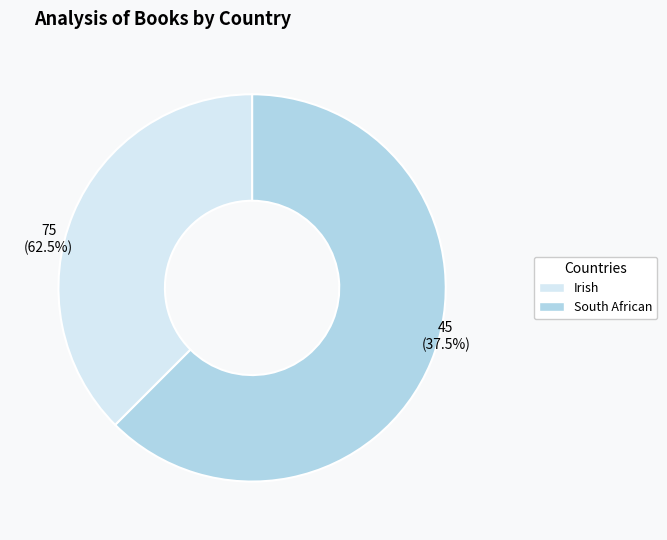

To the nearest percent, what is the difference between the largest and smallest slice percentages?

25%